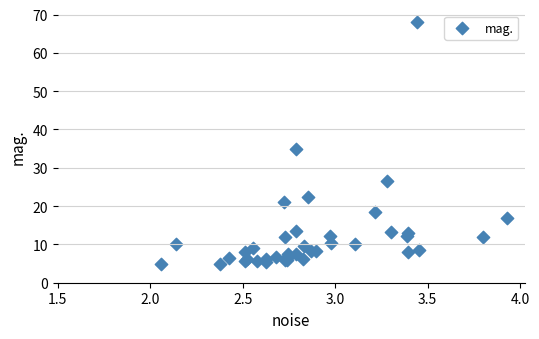

What Y value in the scatter plot is closest to 36?

34.8